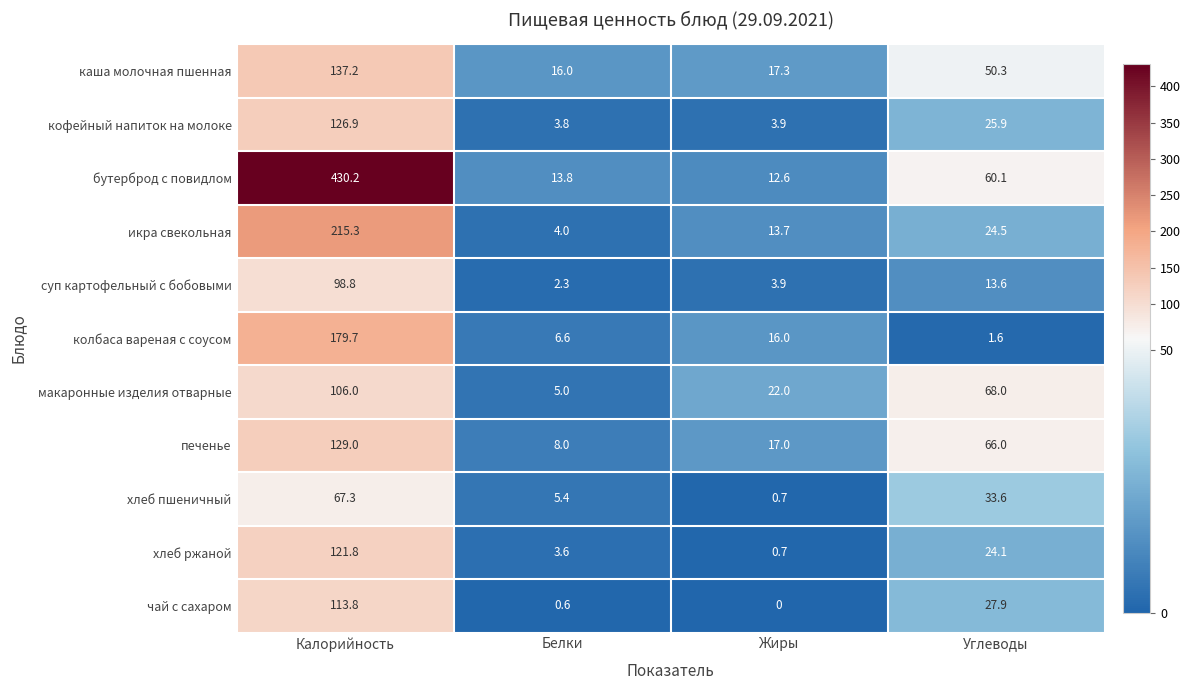

What value does the кофейный напиток на молоке series have at Углеводы?

25.9